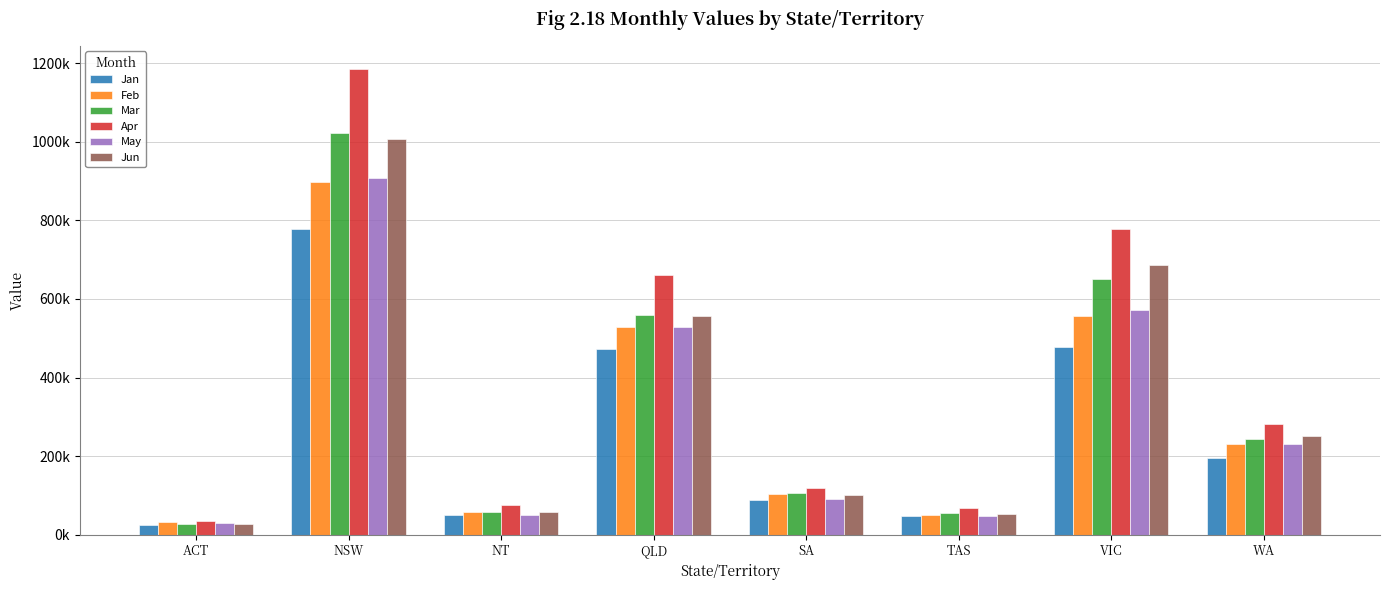

List the series in order of their peak value, lowest first.

Jan, Feb, May, Jun, Mar, Apr